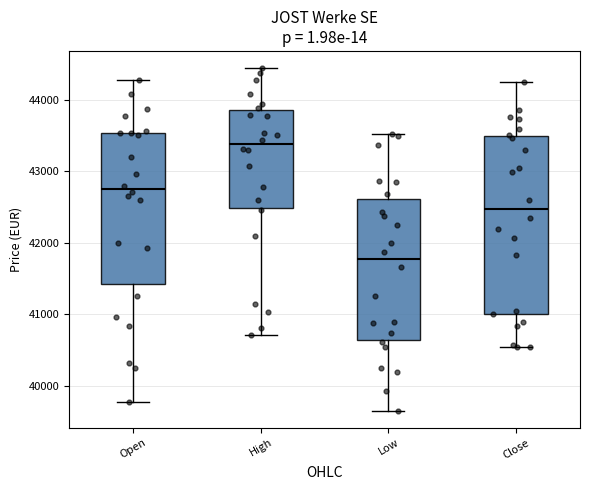

Reading left to right, transcribe this box plot: for each box, give where its median line is, the range the box spans, and where its two whiskers end, as read against the y-axis. The values are not printed on the chart, so give them approximately, as read against the axis.

Open: median 42700, box 41400 to 43500, whiskers 39800 to 44300
High: median 43400, box 42500 to 43900, whiskers 40700 to 44400
Low: median 41800, box 40600 to 42600, whiskers 39700 to 43500
Close: median 42500, box 41000 to 43500, whiskers 40500 to 44200